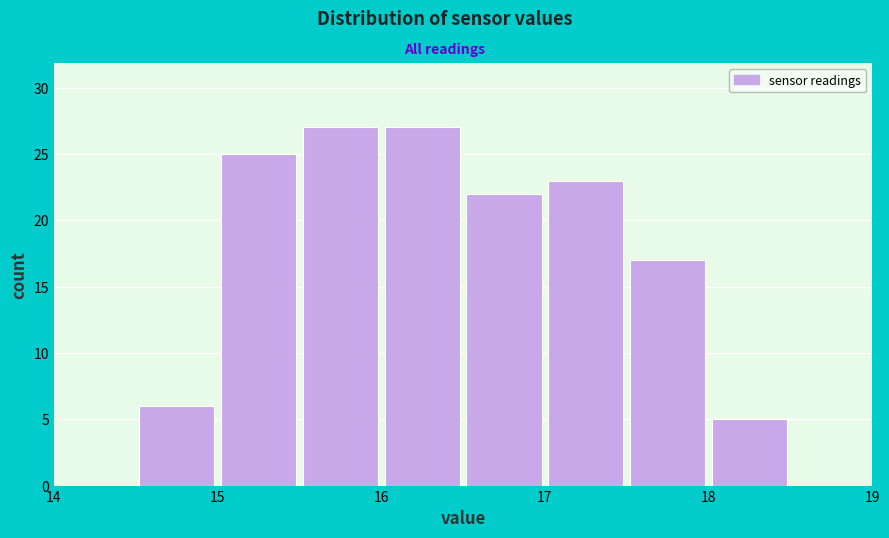

Reading left to right, list every bar in this chart as the range it spans on the x-axis followed by its height. The values are not printed on the chart, so give them approximately, as read against the axis.

14.5 to 15.0: 6
15.0 to 15.5: 25
15.5 to 16.0: 27
16.0 to 16.5: 27
16.5 to 17.0: 22
17.0 to 17.5: 23
17.5 to 18.0: 17
18.0 to 18.5: 5